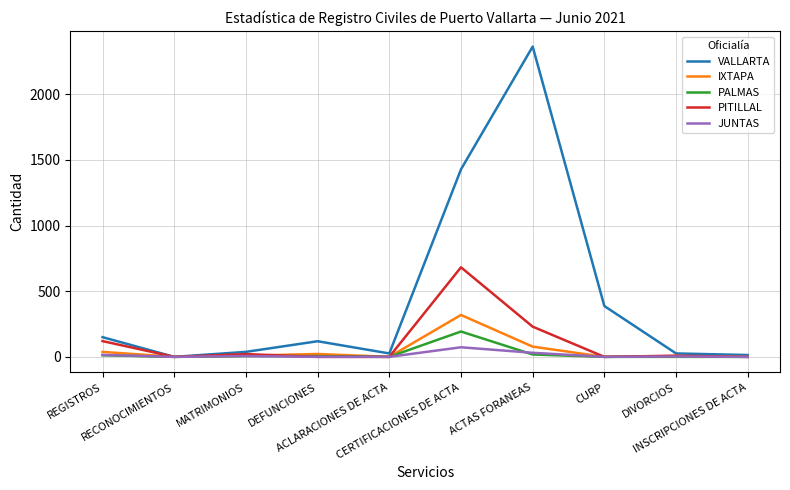

The PITILLAL series shows -456 at INSCRIPCIONES DE ACTA. True or false?

False